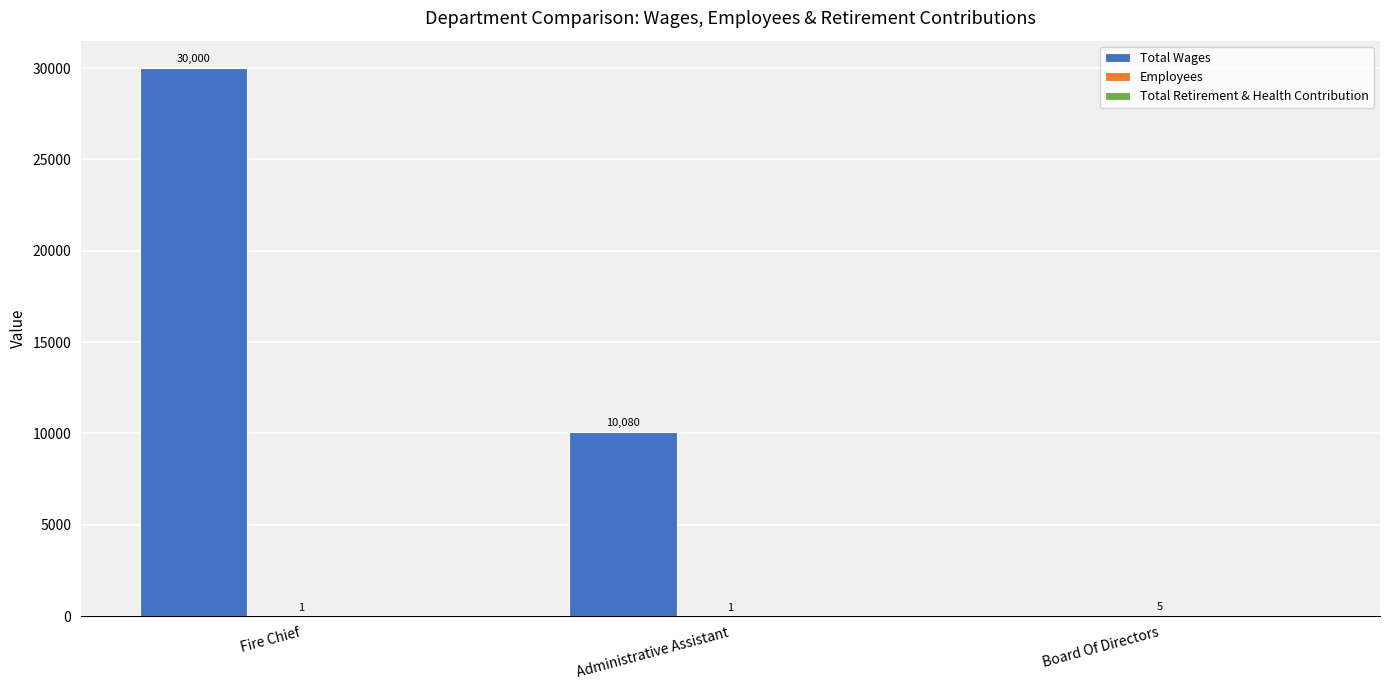

Which series changed the most between Administrative Assistant and Board Of Directors?

Total Wages